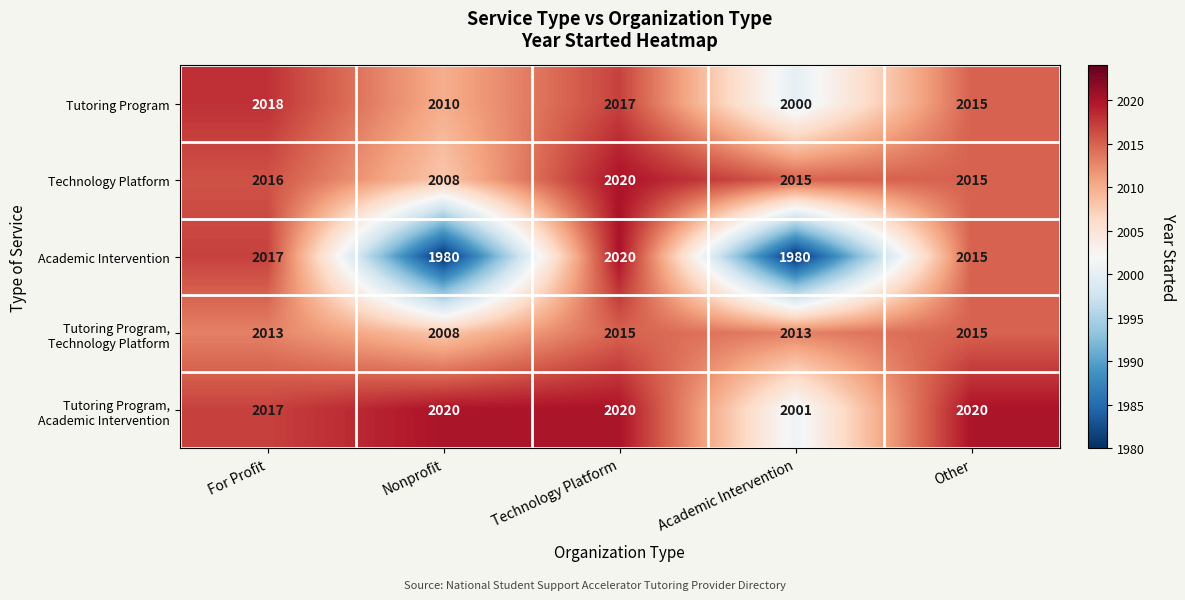

Which category has the highest value in the Tutoring Program series?

For Profit